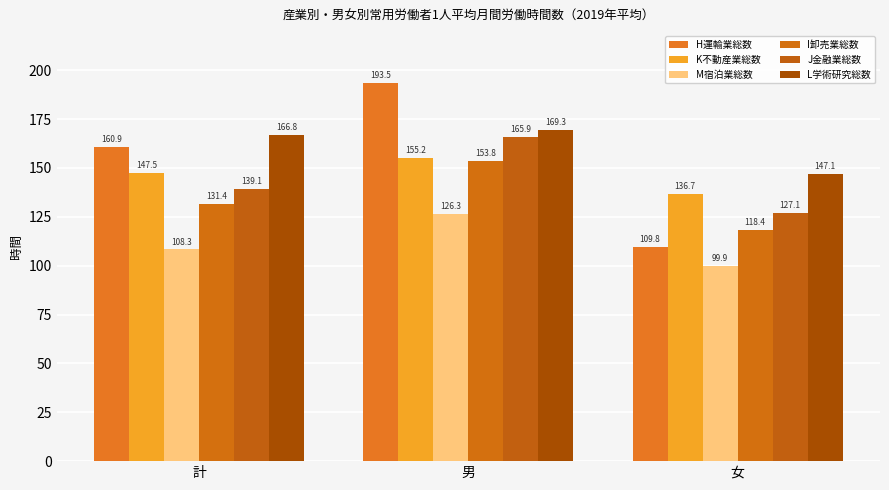

Reading right to left, what are all the values shown in this chart?

H運輸業総数: 109.8	193.5	160.9
K不動産業総数: 136.7	155.2	147.5
M宿泊業総数: 99.9	126.3	108.3
I卸売業総数: 118.4	153.8	131.4
J金融業総数: 127.1	165.9	139.1
L学術研究総数: 147.1	169.3	166.8